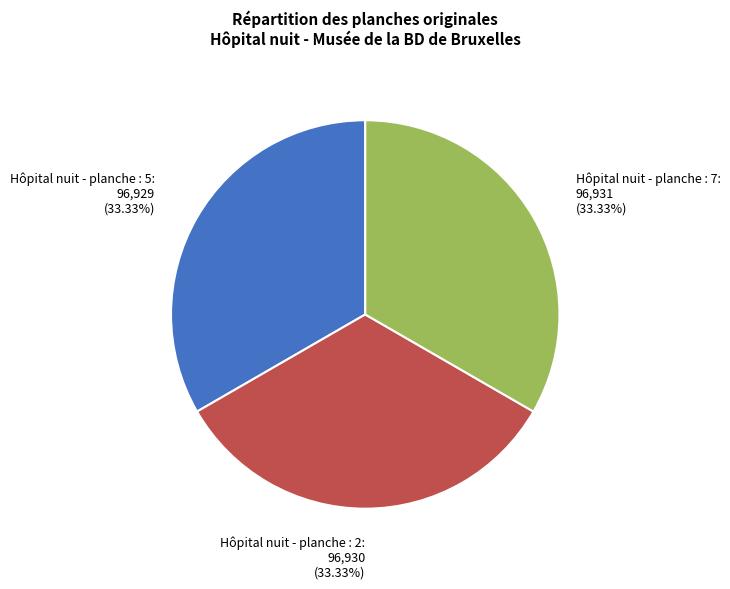

Does any single category account for the majority?

No